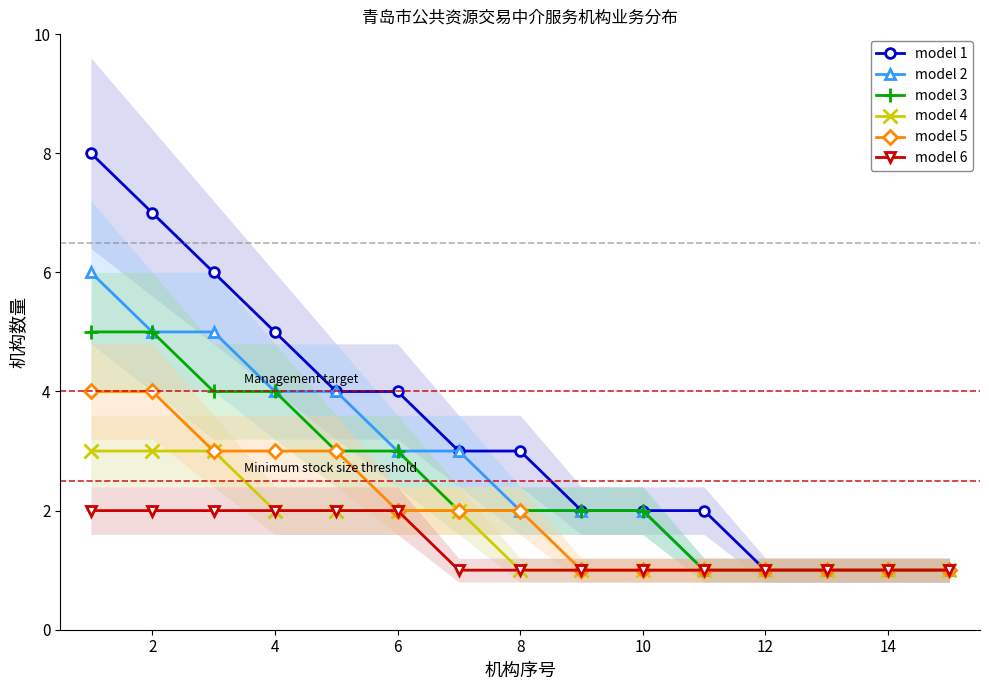

What is the spread (max minus min) of values at 2?

5